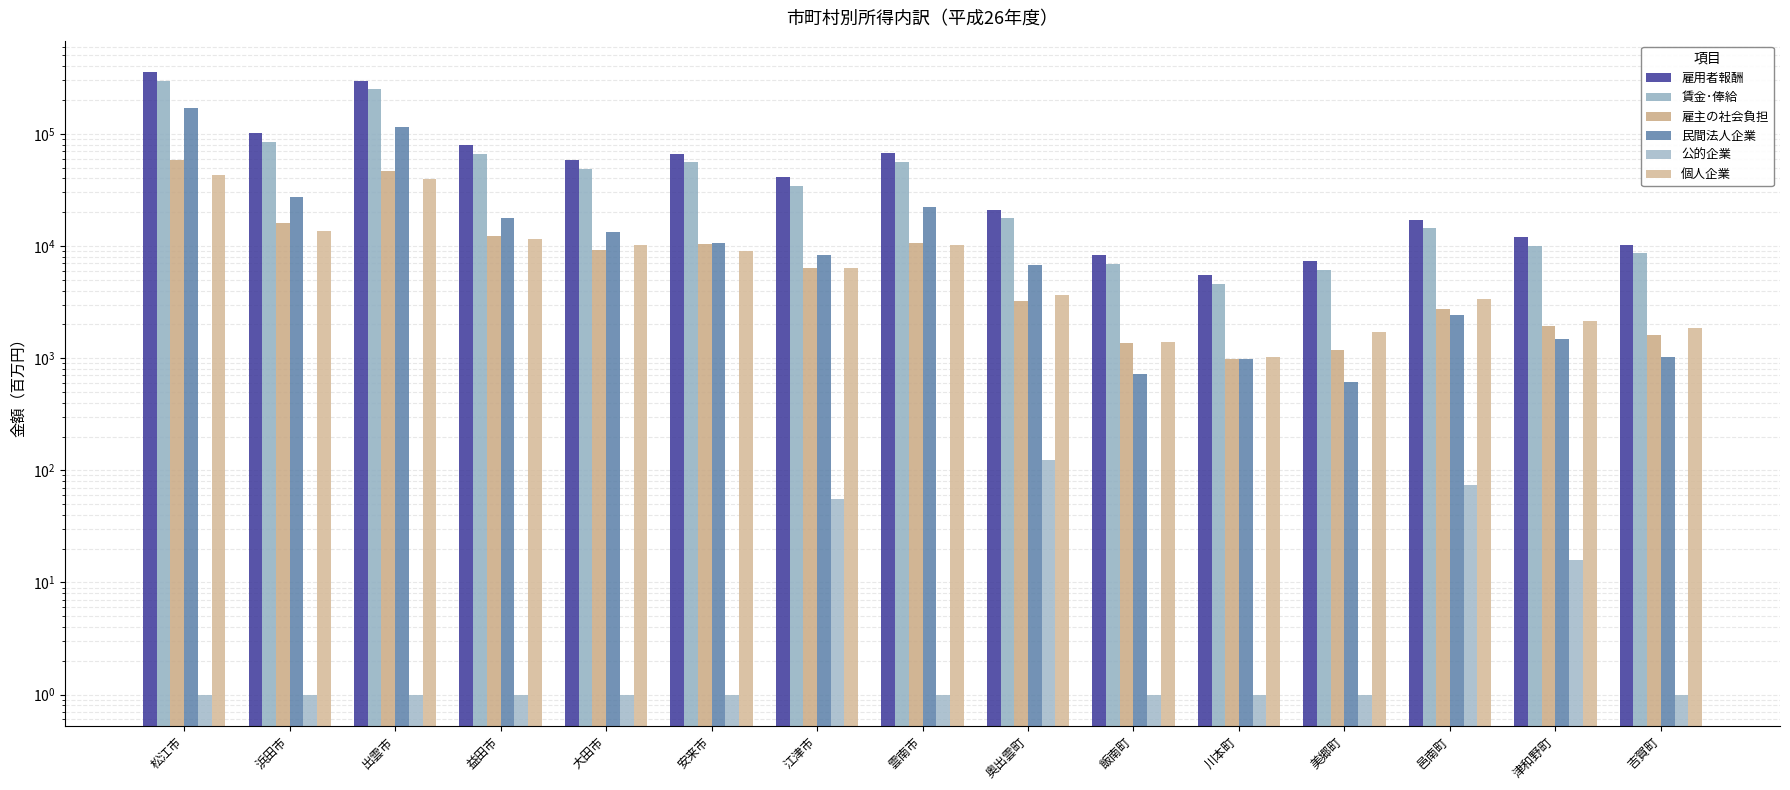

What is the spread (max minus min) of values at 吉賀町?

10175